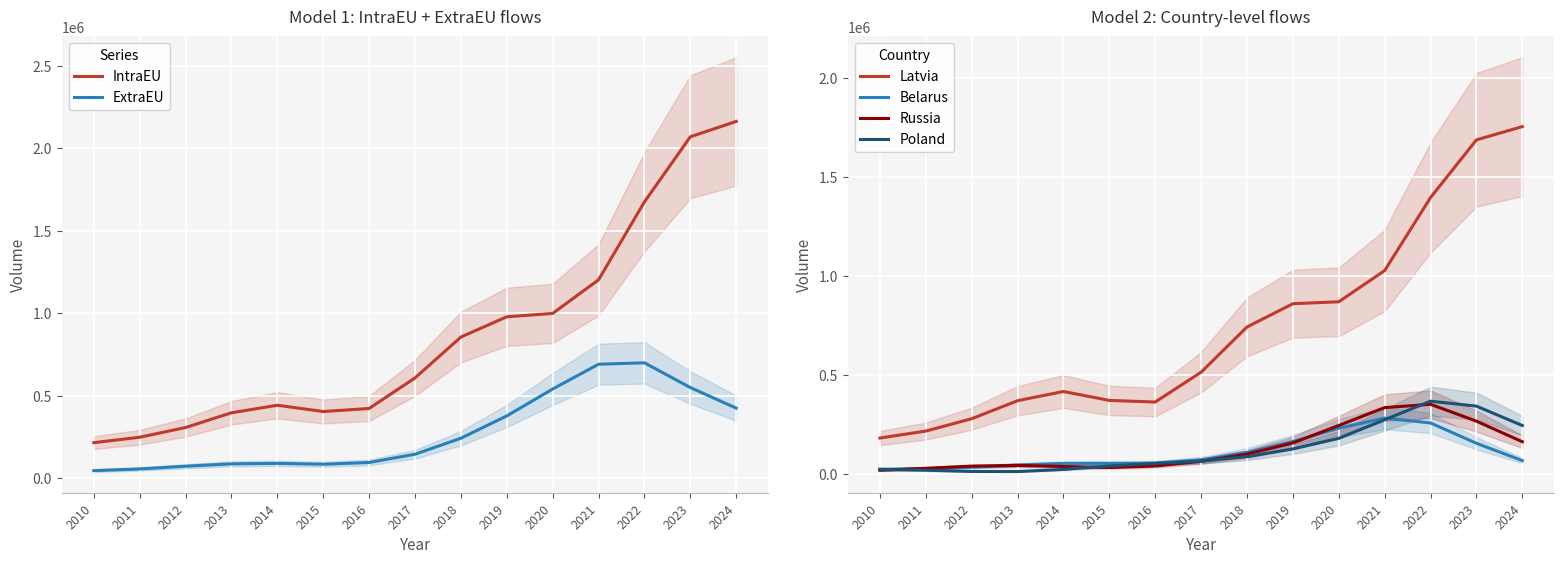

Reading left to right, what are all the values shown in this chart?

IntraEU: 2010=215154.4	2011=248063.5	2012=307112.3	2013=396490.3	2014=442236.5	2015=404148.5	2016=422498.7	2017=607863.9	2018=855871.9	2019=978904.4	2020=999174.1	2021=1203178.1	2022=1675990.2	2023=2070736.3	2024=2164184.9
ExtraEU: 2010=45478.0	2011=55742.2	2012=72364.3	2013=86651.7	2014=89541.4	2015=84419.3	2016=94964.9	2017=144977.7	2018=242049.5	2019=377341.8	2020=540645.7	2021=690979.9	2022=699576.7	2023=549663.8	2024=424708.8
Latvia: 2010=180359.1	2011=215761.5	2012=278216.1	2013=369366.3	2014=415871.8	2015=370883.1	2016=362720.4	2017=513611.5	2018=742349.5	2019=860066.7	2020=870056.3	2021=1027754.0	2022=1397348.9	2023=1689220.6	2024=1756234.1
Belarus: 2010=22707.5	2011=25168.4	2012=32830.3	2013=43975.1	2014=52163.2	2015=52209.8	2016=53409.6	2017=70336.3	2018=107838.3	2019=163227.1	2020=230350.3	2021=281382.1	2022=256752.6	2023=153968.0	2024=66308.4
Russia: 2010=17261.7	2011=27453.0	2012=38377.5	2013=41924.5	2014=36492.5	2015=31322.2	2016=39085.2	2017=62860.8	2018=99273.9	2019=155512.2	2020=243986.0	2021=334463.1	2022=351205.8	2023=265911.2	2024=161734.5
Poland: 2010=21898.3	2011=17597.8	2012=11412.5	2013=10871.5	2014=21739.0	2015=38919.1	2016=52504.7	2017=63668.7	2018=86393.0	2019=125393.9	2020=178789.9	2021=273112.9	2022=367039.1	2023=341924.2	2024=243842.3